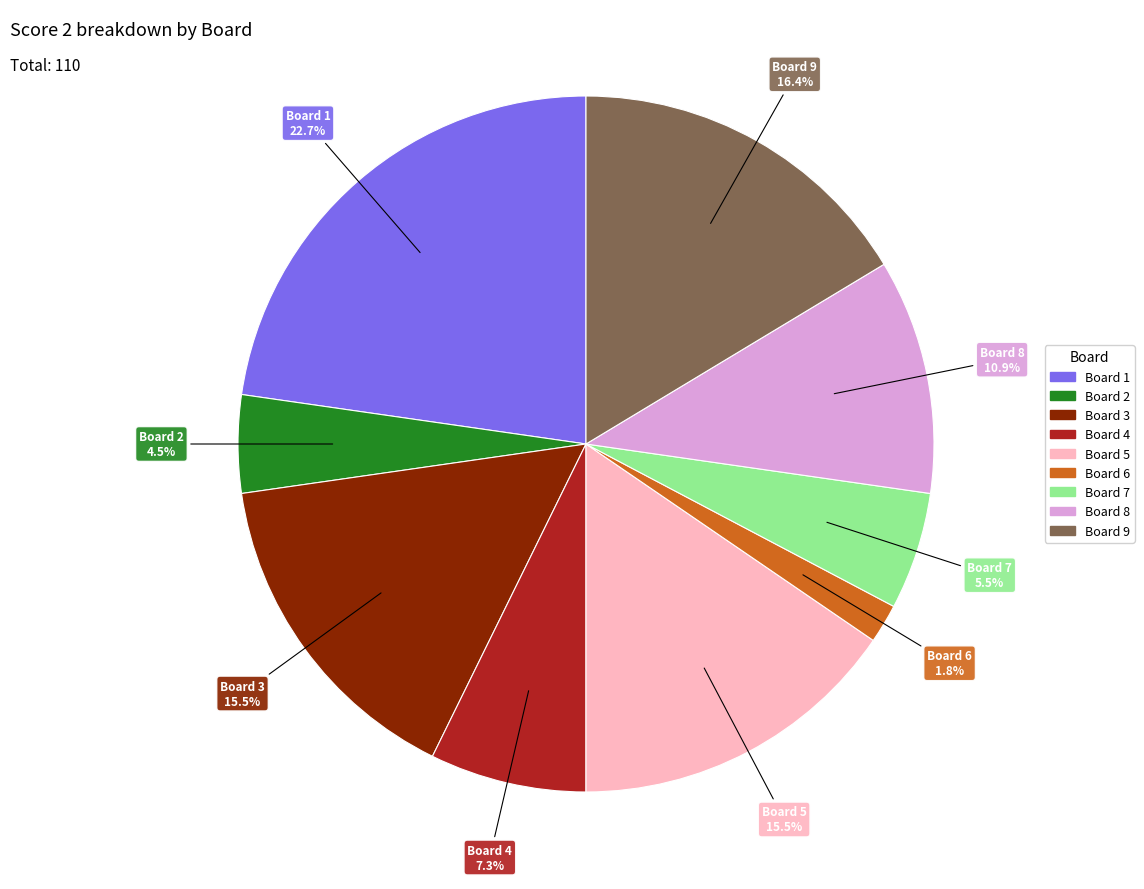

Does any single category account for the majority?

No